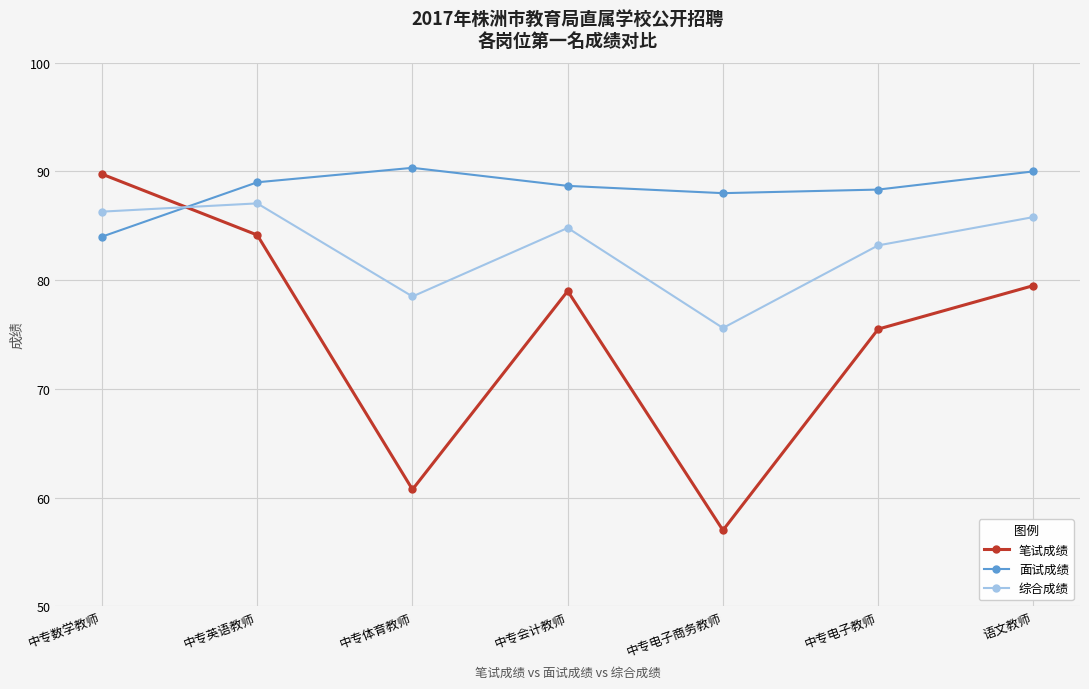

How many values in the 综合成绩 series are below 84?

3